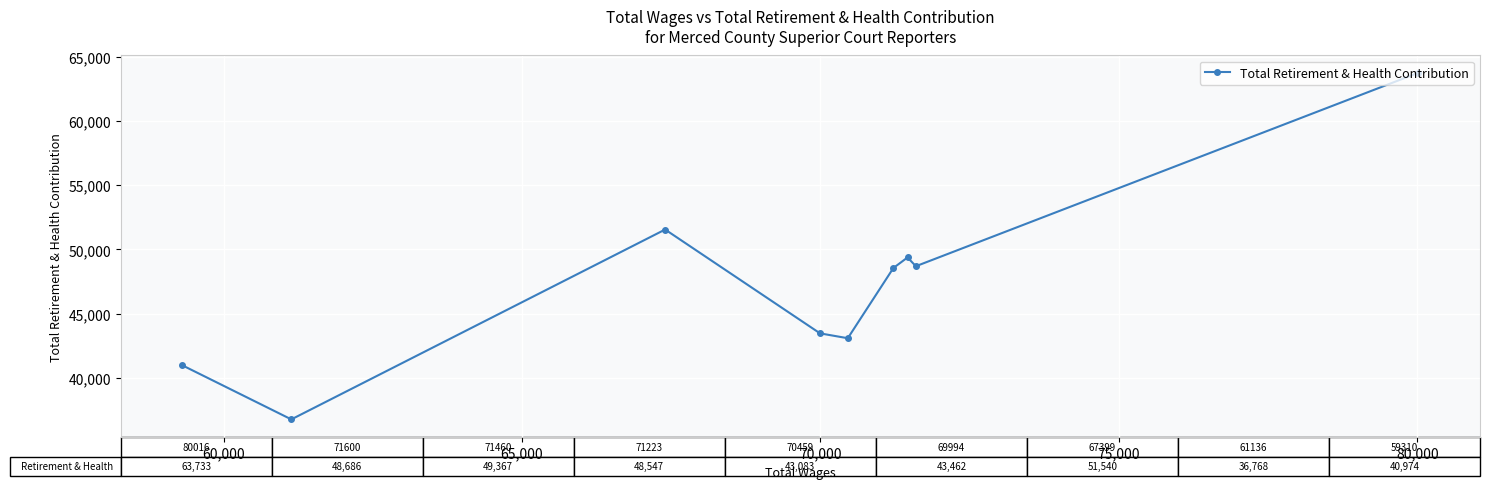

Reading left to right, transcribe all the data shown in this chart.

40974	36768	51540	43462	43083	48547	49367	48686	63733